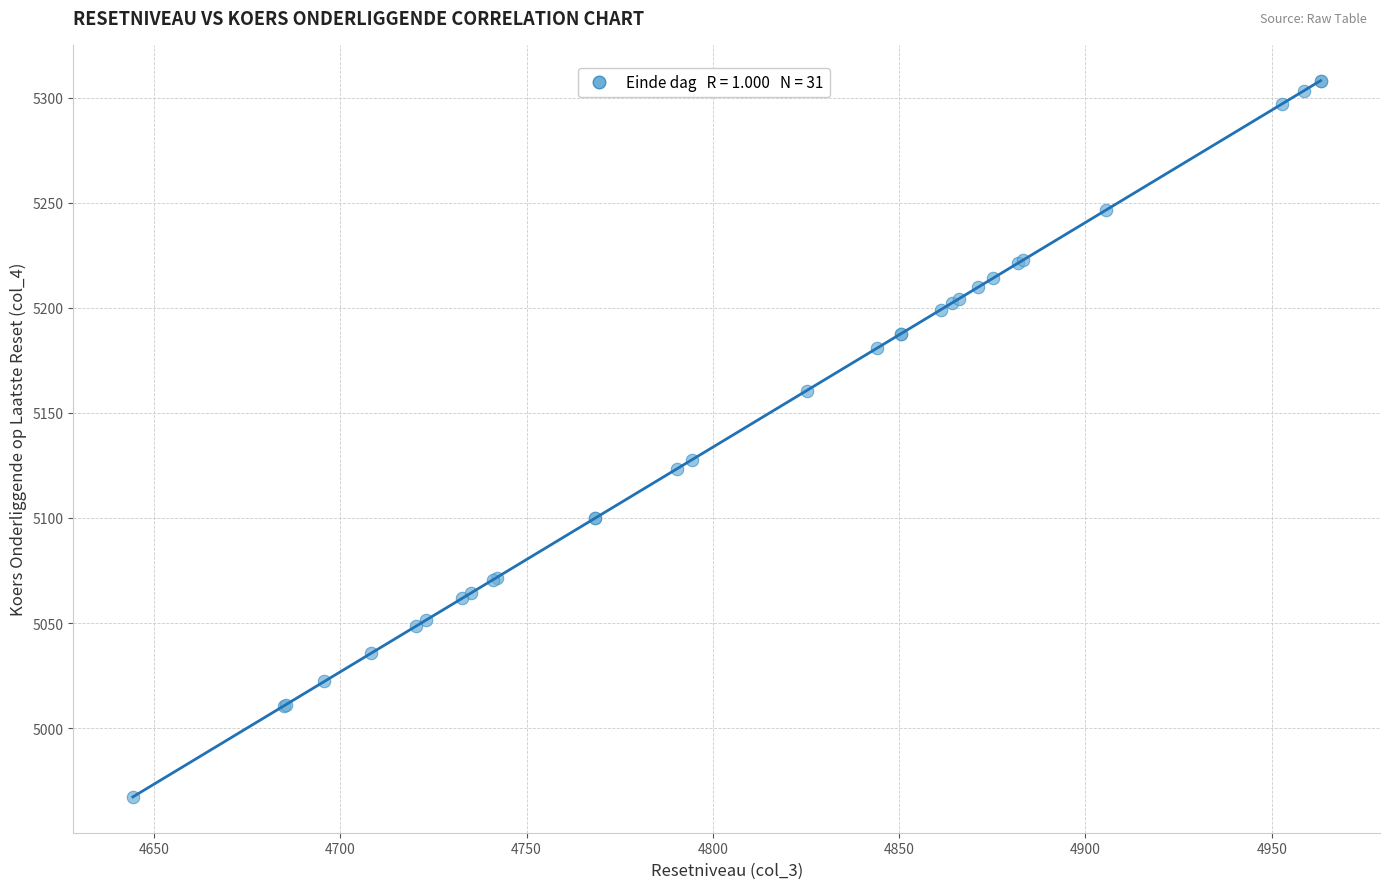

What Y value in the scatter plot is closest to 5137?

5127.8